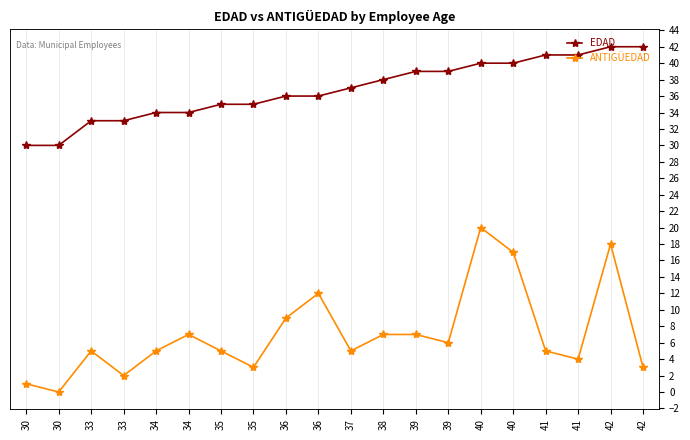

What is the maximum value shown in the chart?

42